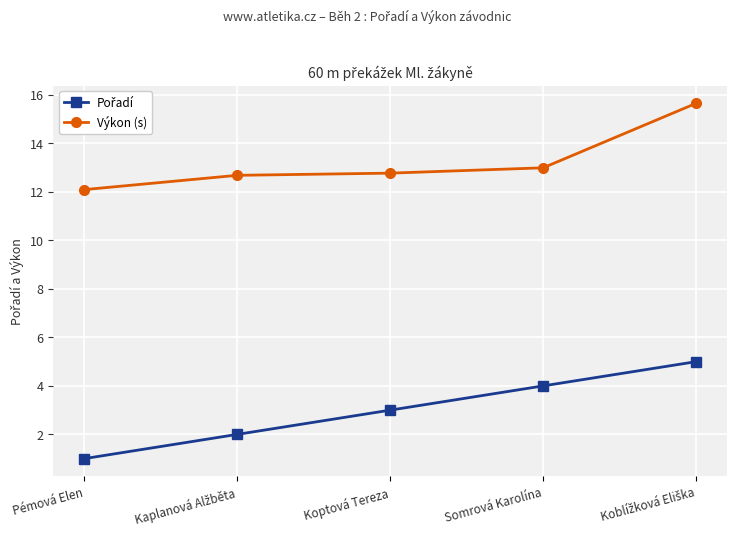

True or false: Výkon (s) has more than 2 interior local peaks.

False